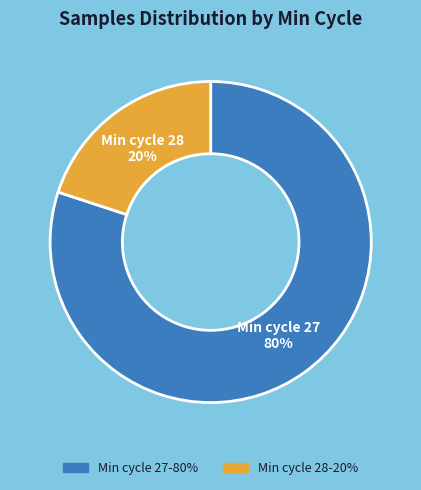

How many slices are in this pie chart?

2